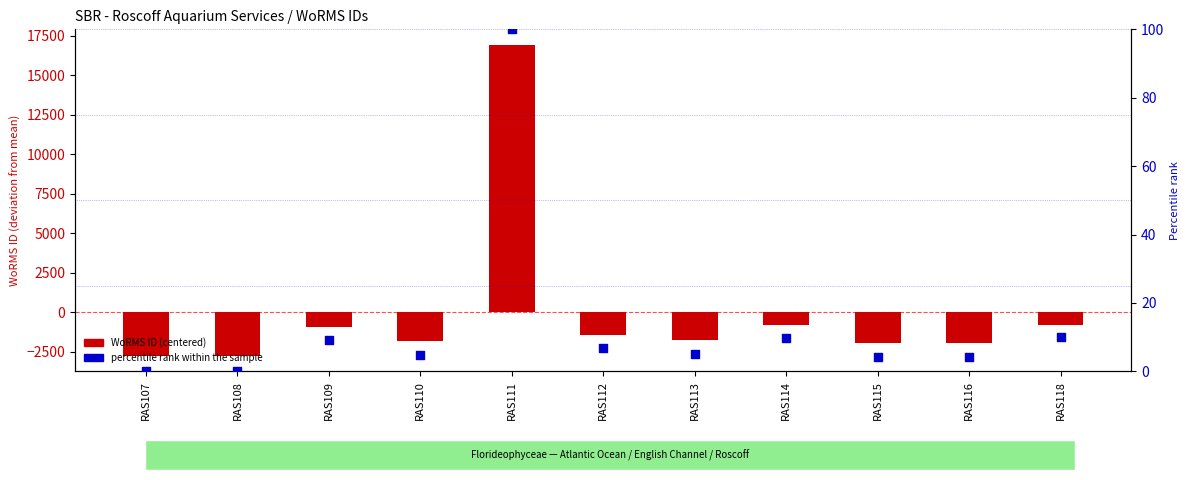

Which series reaches the maximum Y coordinate?

WoRMS ID (centered)